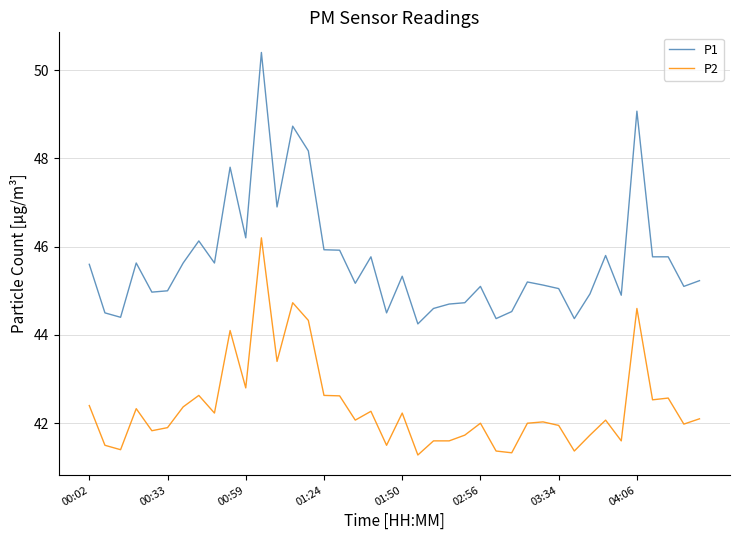

Count the number of categories in the chart.

40